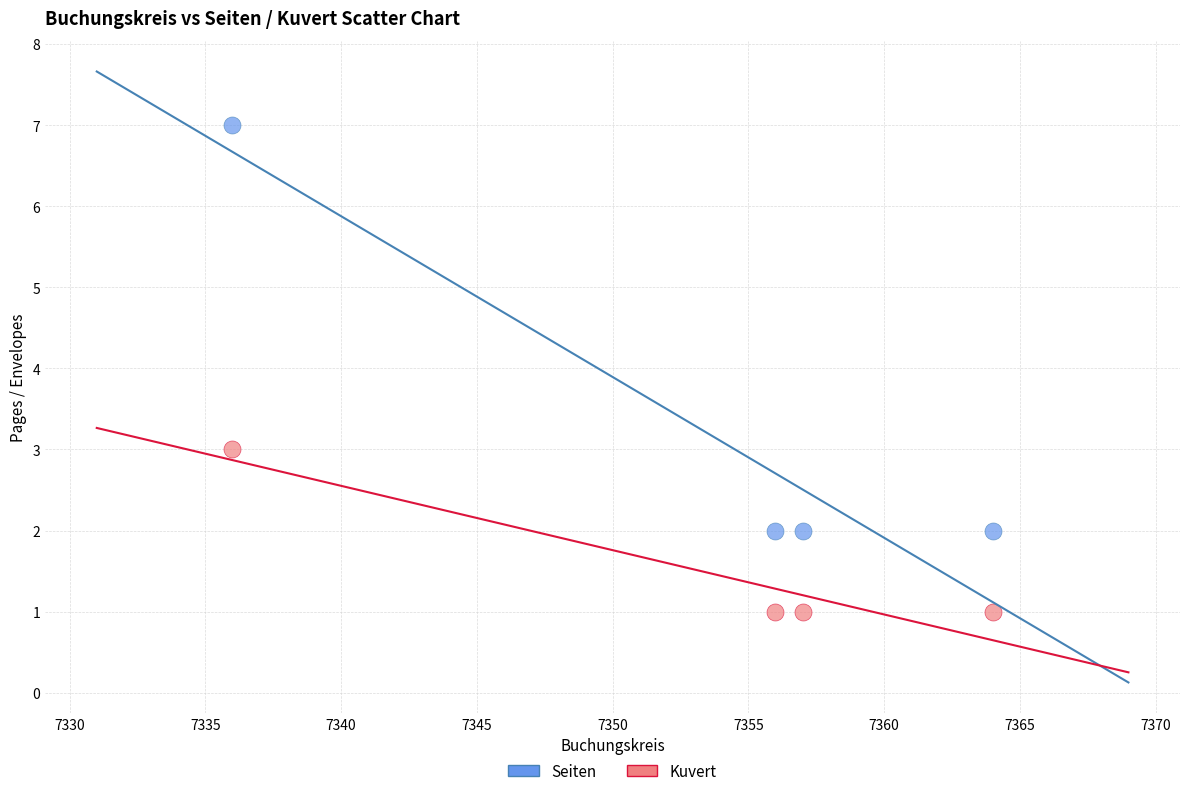

Across all series, what Y value is closest to 4?

3